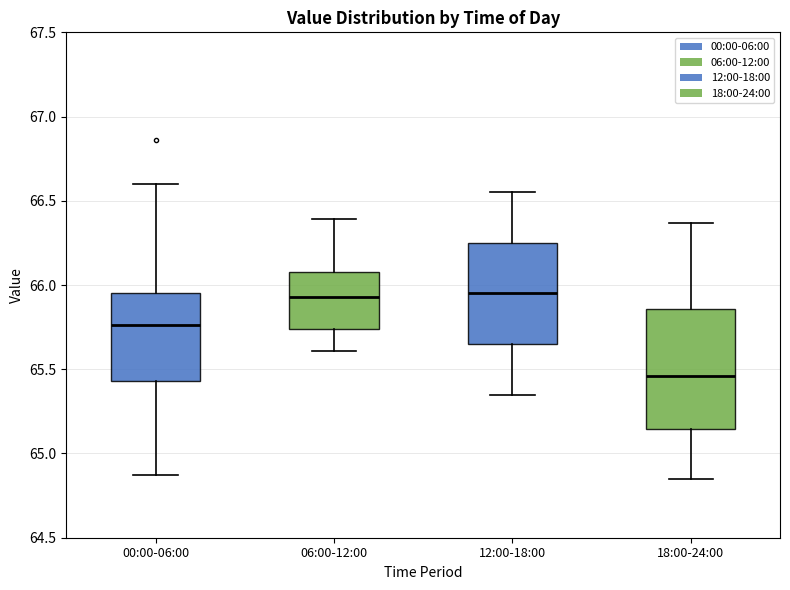

Reading left to right, transcribe this box plot: for each box, give where its median line is, the range the box spans, and where its two whiskers end, as read against the y-axis. The values are not printed on the chart, so give them approximately, as read against the axis.

00:00-06:00: median 65.75, box 65.45 to 65.95, whiskers 64.85 to 66.60
06:00-12:00: median 65.95, box 65.75 to 66.10, whiskers 65.60 to 66.40
12:00-18:00: median 65.95, box 65.65 to 66.25, whiskers 65.35 to 66.55
18:00-24:00: median 65.45, box 65.15 to 65.85, whiskers 64.85 to 66.35